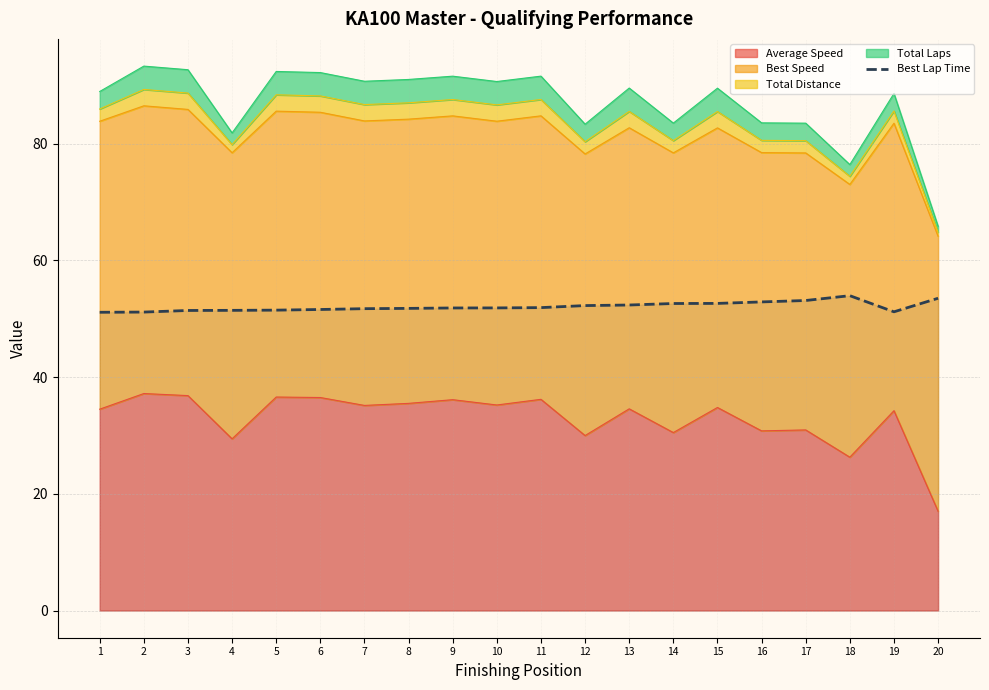

Is it true that the value at 5 is 15.7?

False